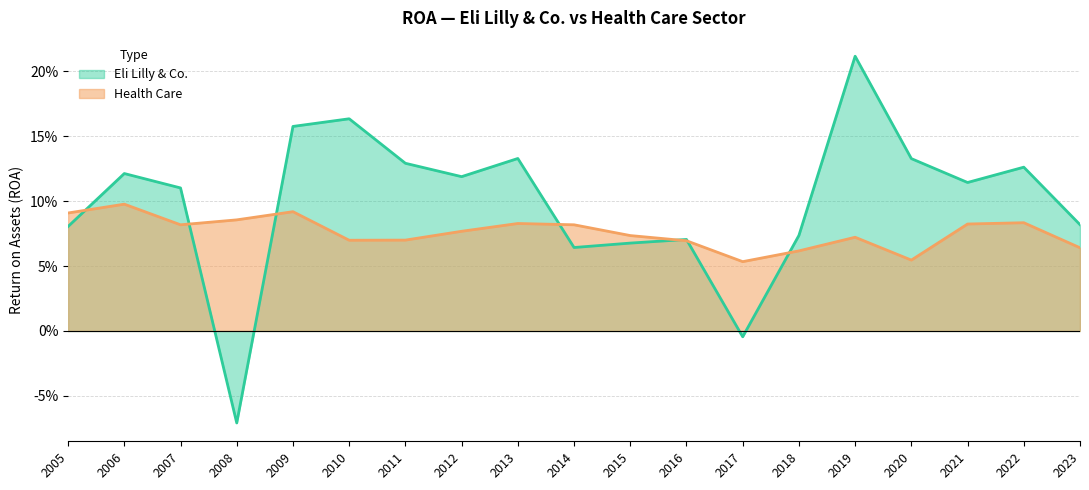

At which label does Eli Lilly & Co. reach its peak?

2019